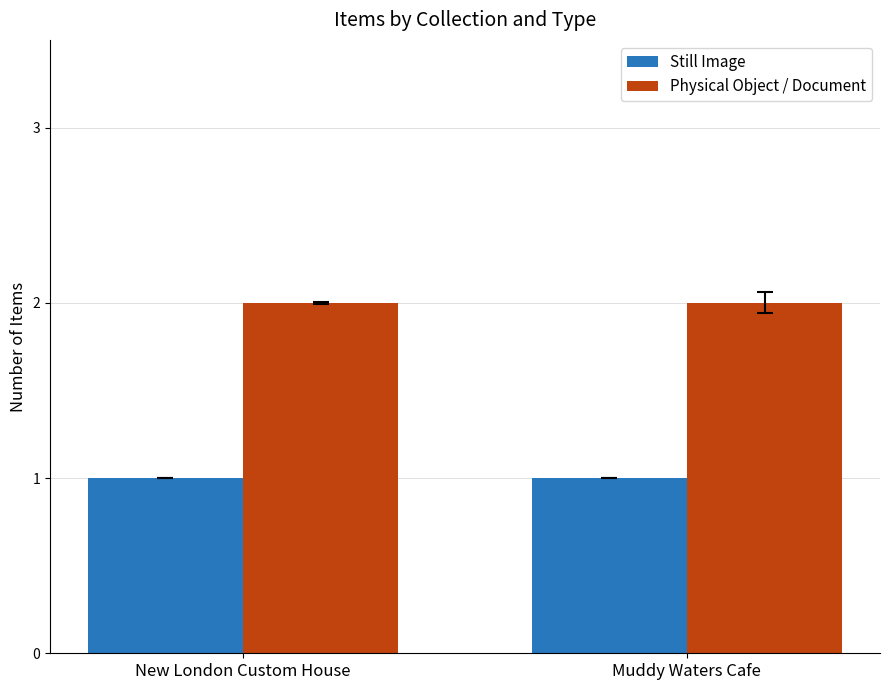

What is the sum of all Still Image values?

2